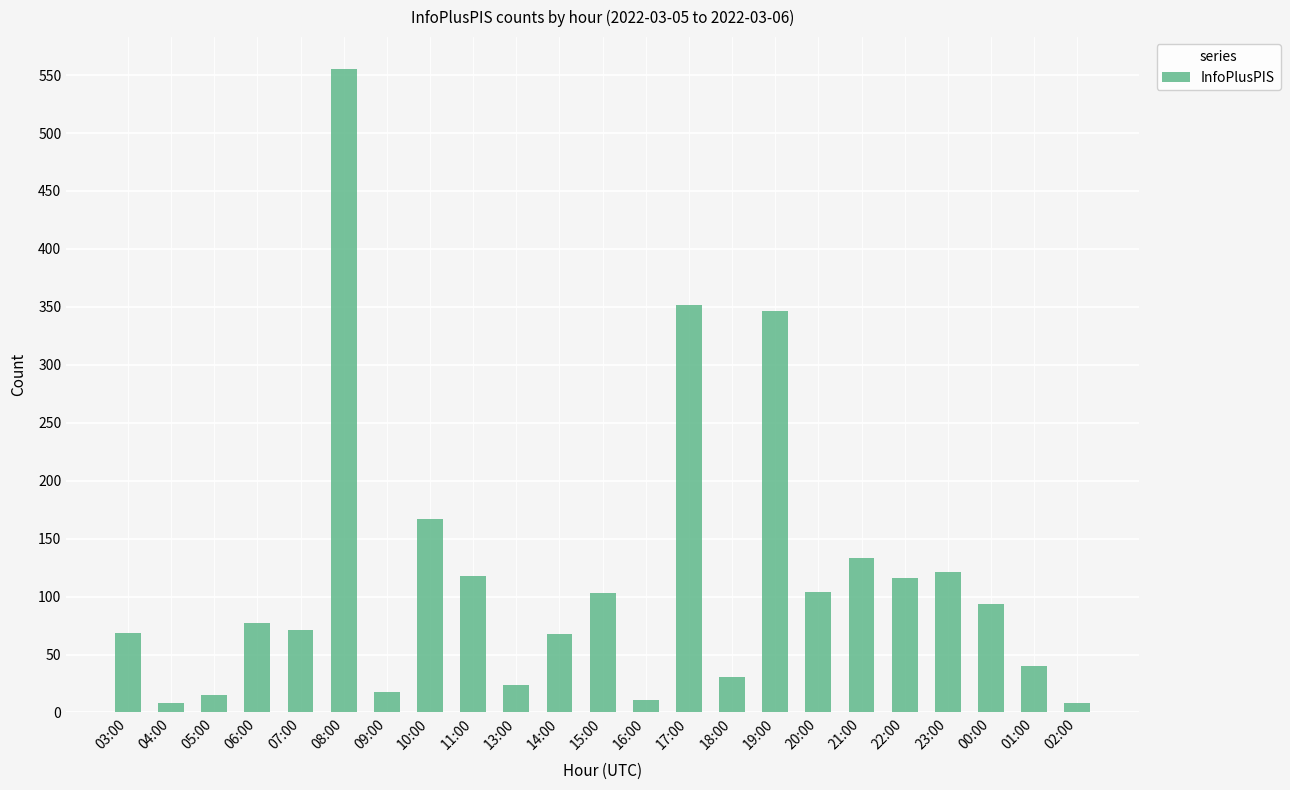

At which category does the chart reach its peak across all series?

08:00